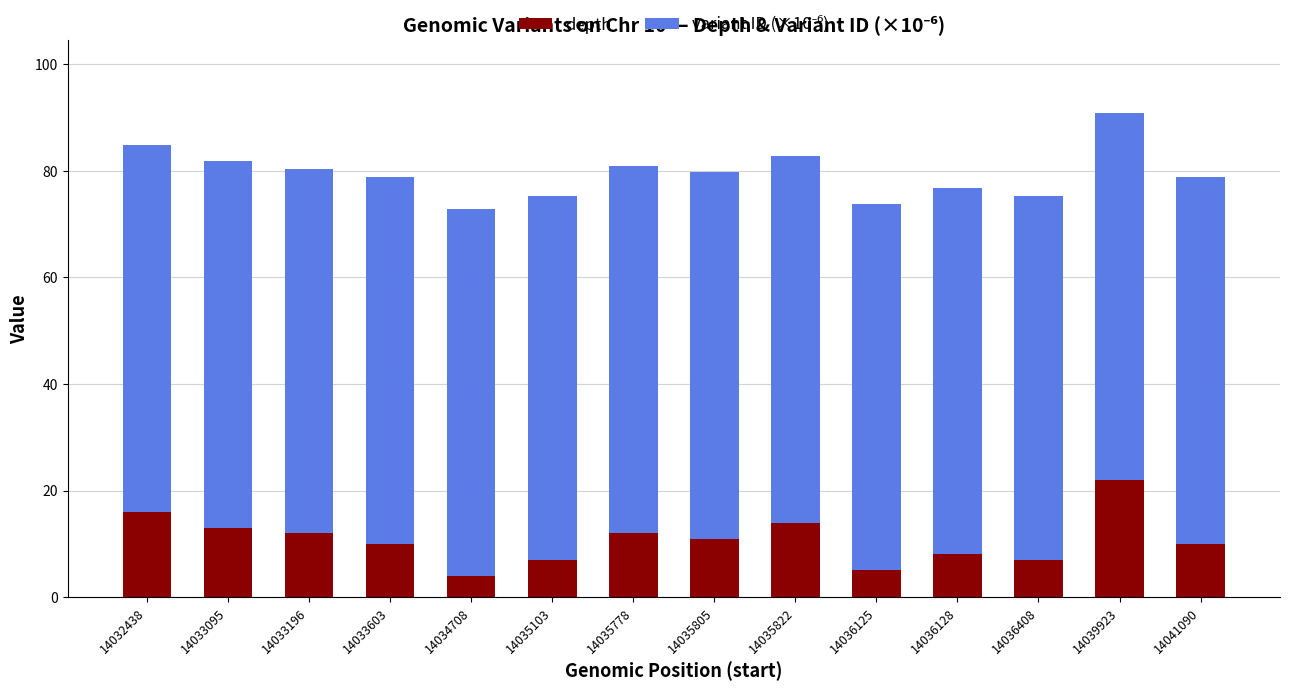

At which category is the sum across all series the highest?

14039923